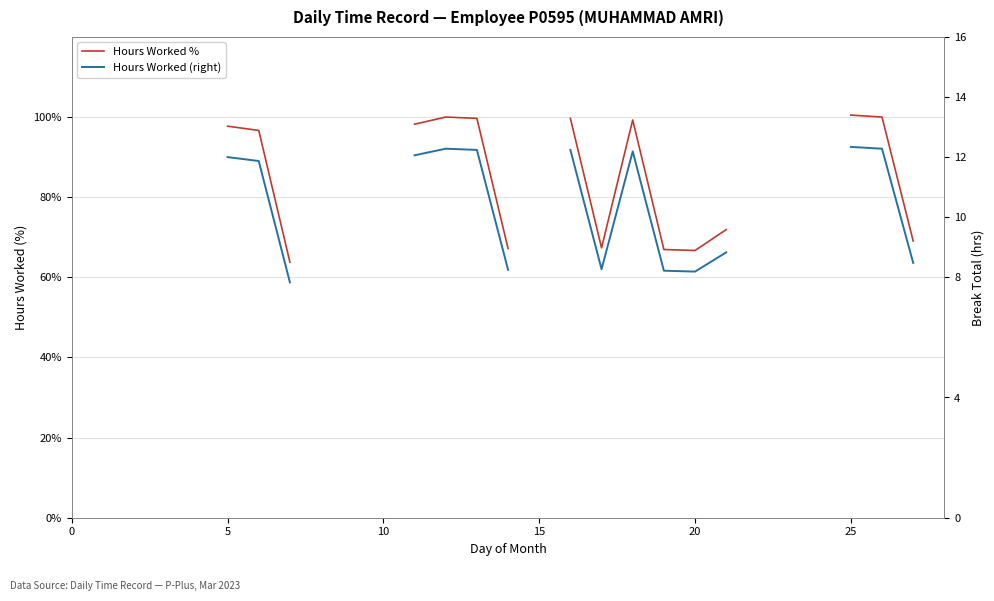

How many interior local valleys does the Hours Worked (right) series have?

2